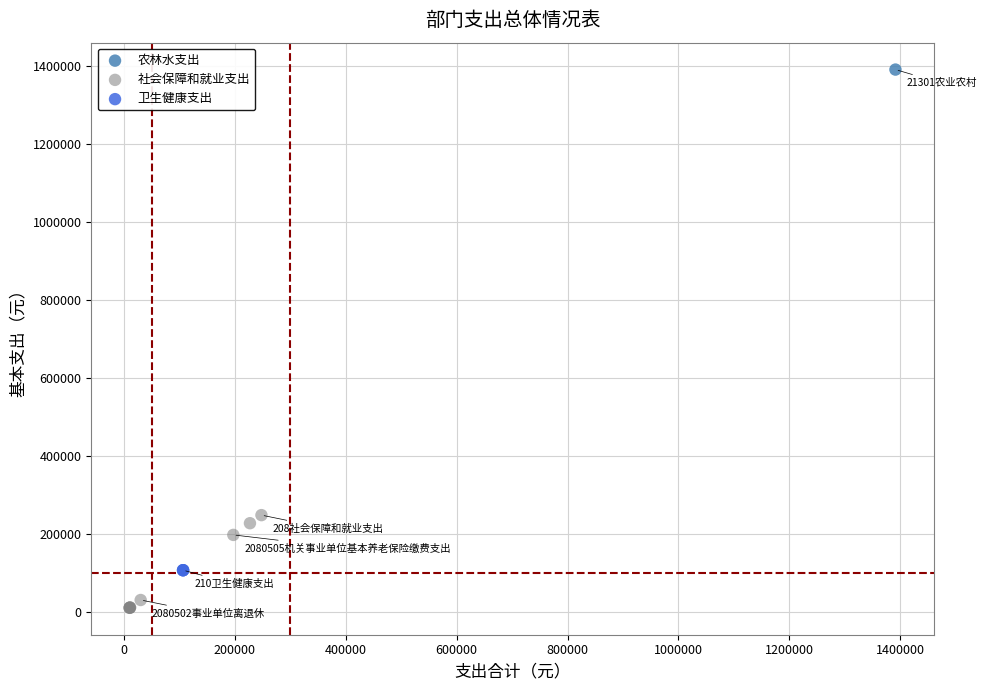

What are all the series names shown in the legend?

农林水支出, 社会保障和就业支出, 卫生健康支出